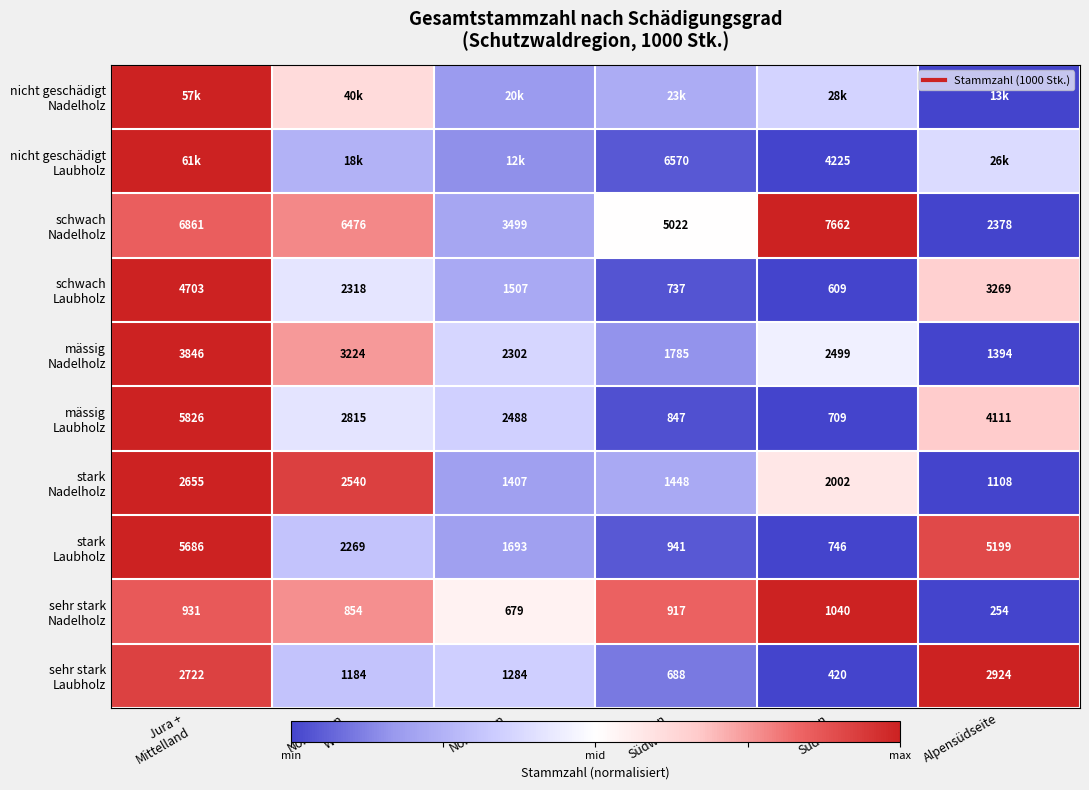

List the labels in order of sehr stark Laubholz value, largest first.

Alpensüdseite, Jura + Mittelland, Nordalpen Ost, Nordalpen West, Alpen Südwest, Alpen Südost